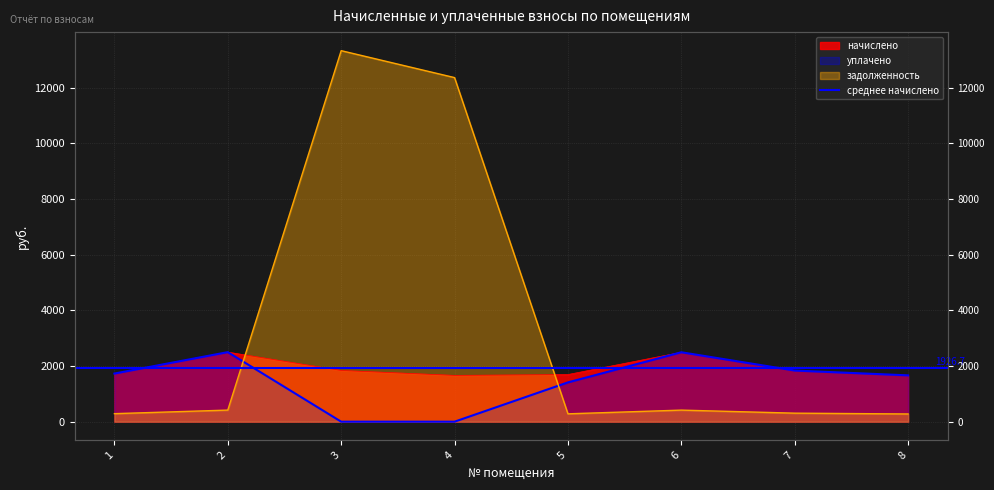

The value of начислено at 4 is 880.5. True or false?

False